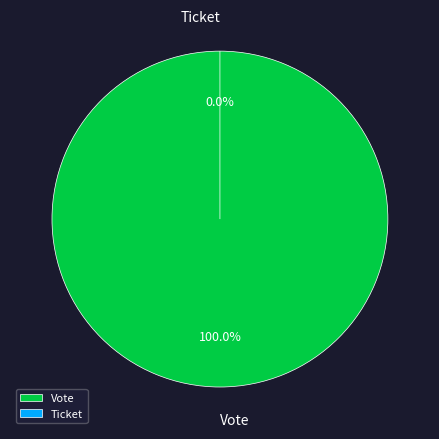

Which slice is the largest?

Vote